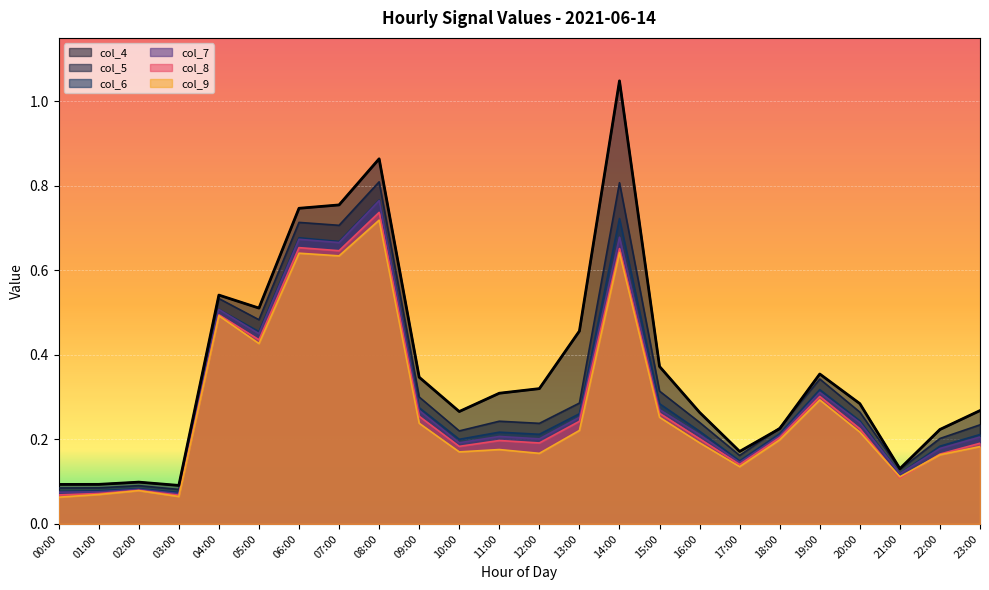

Which series has the largest range (max minus min)?

col_4